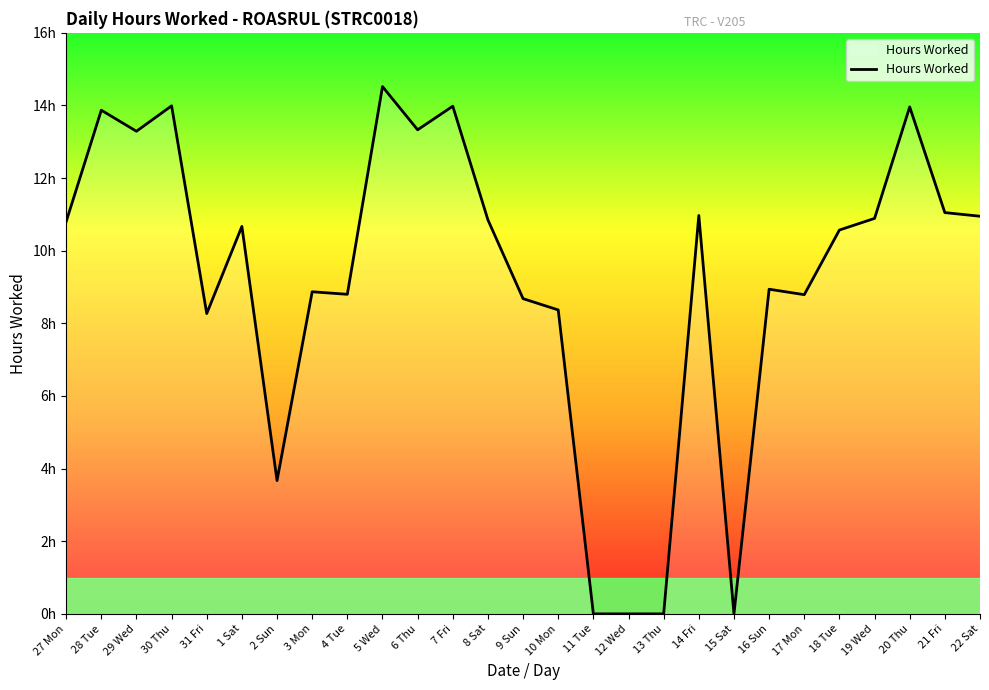

Is this an area chart (filled region under the line)?

Yes